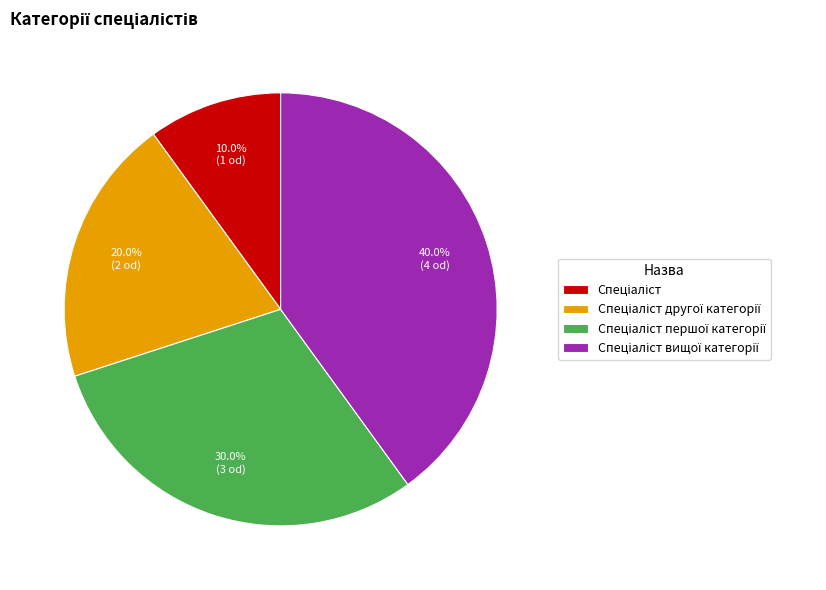

Is there any slice that represents more than half of the pie?

No